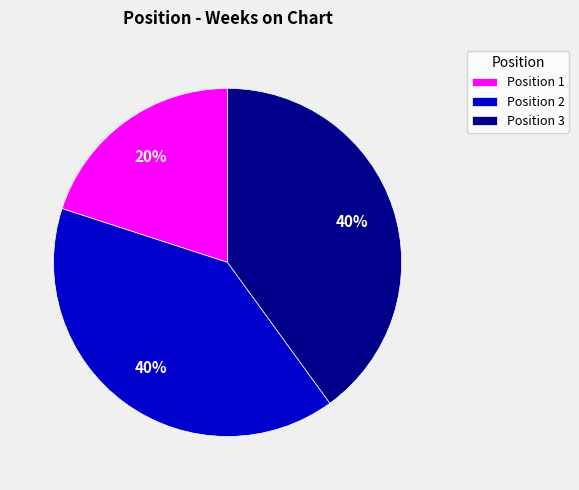

Does Position 1 account for over 50% of the chart?

No